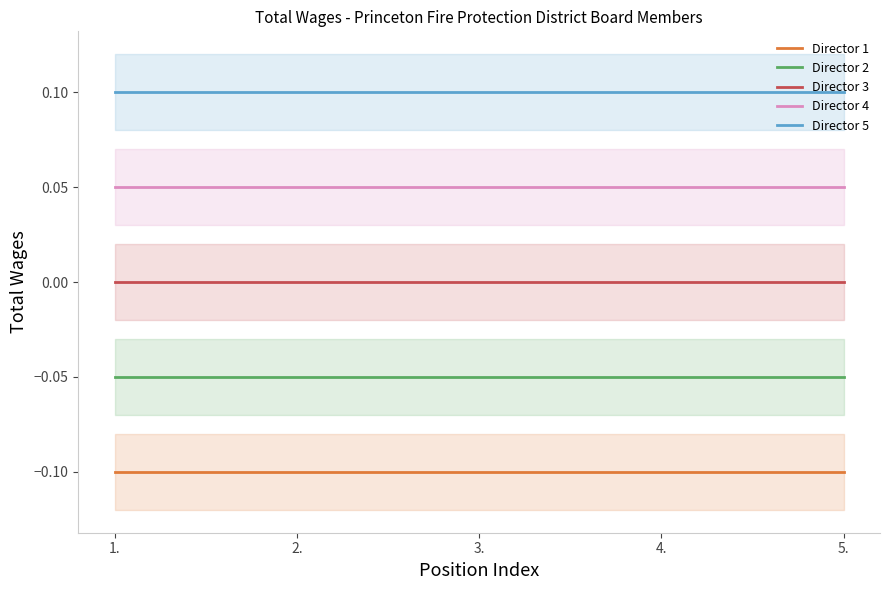

True or false: Director 2 has more than 1 interior local peaks.

False